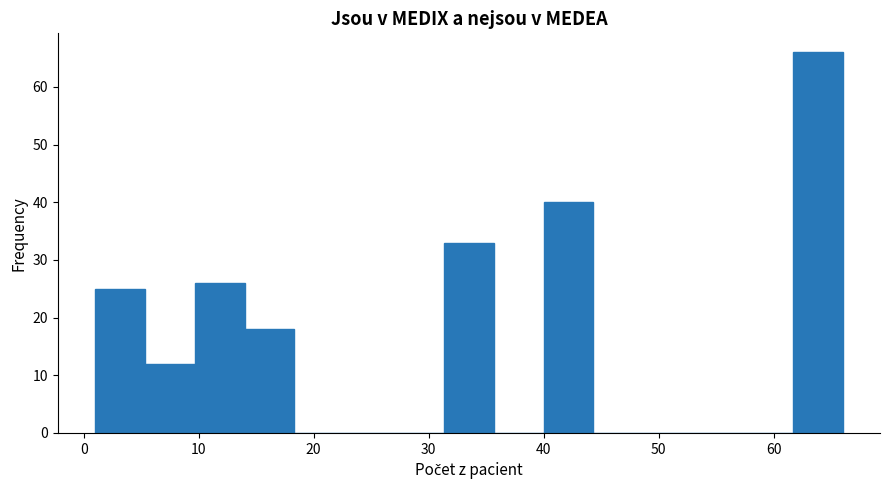

Which range on the x-axis has the tallest bar?

62 to 66